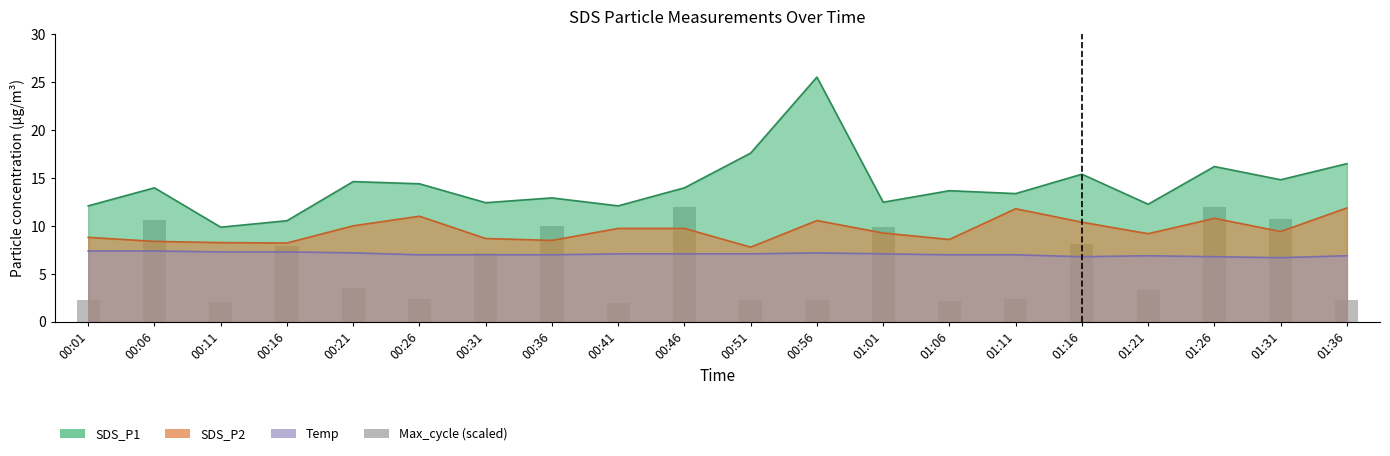

How many bars are there in total?

20